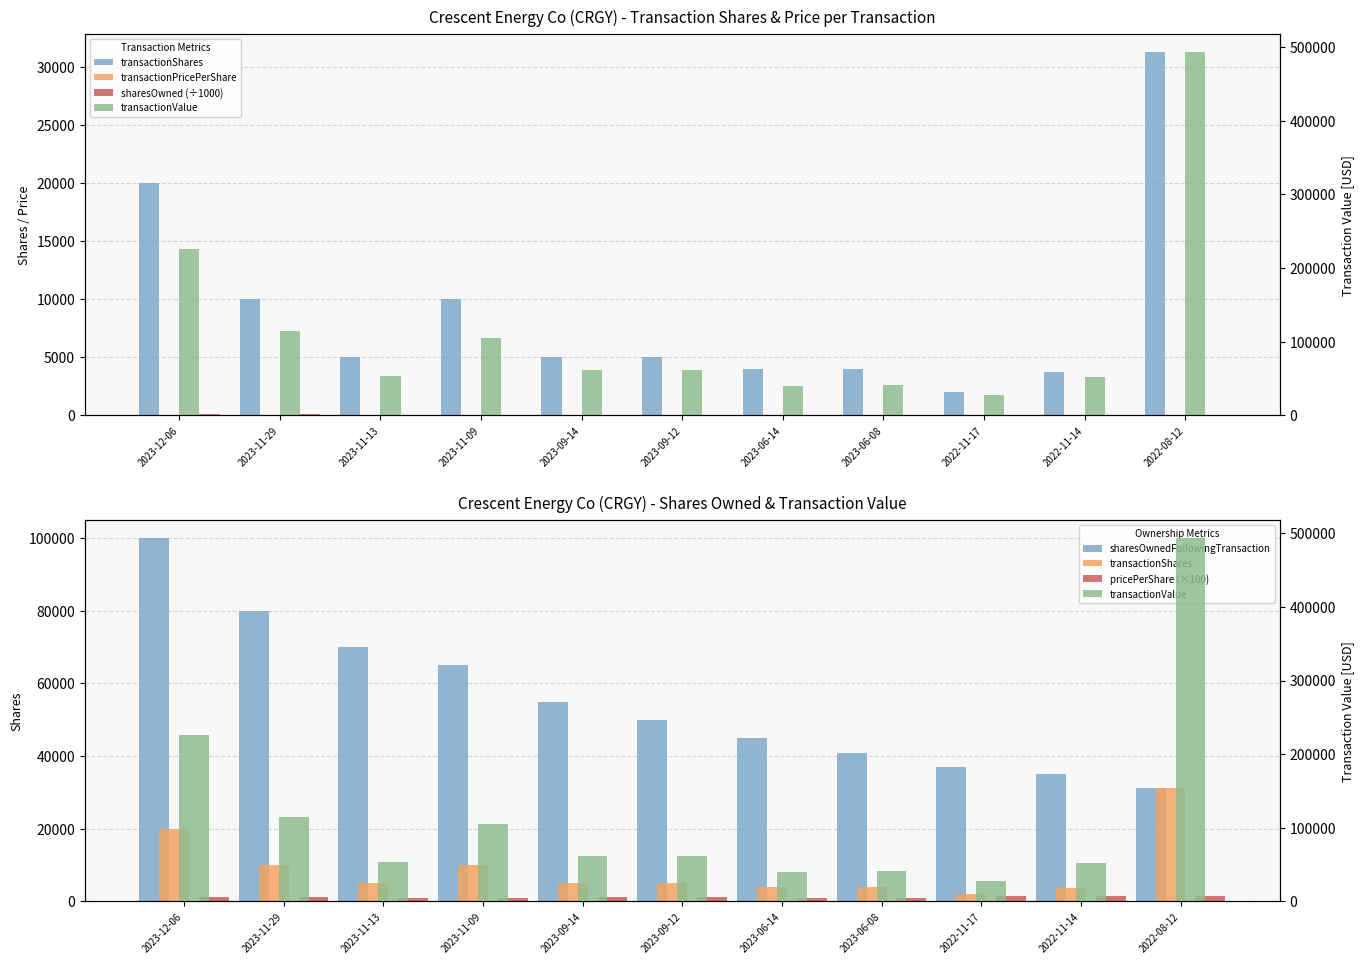

What is the sum of all sharesOwnedFollowingTransaction values?

609250.0